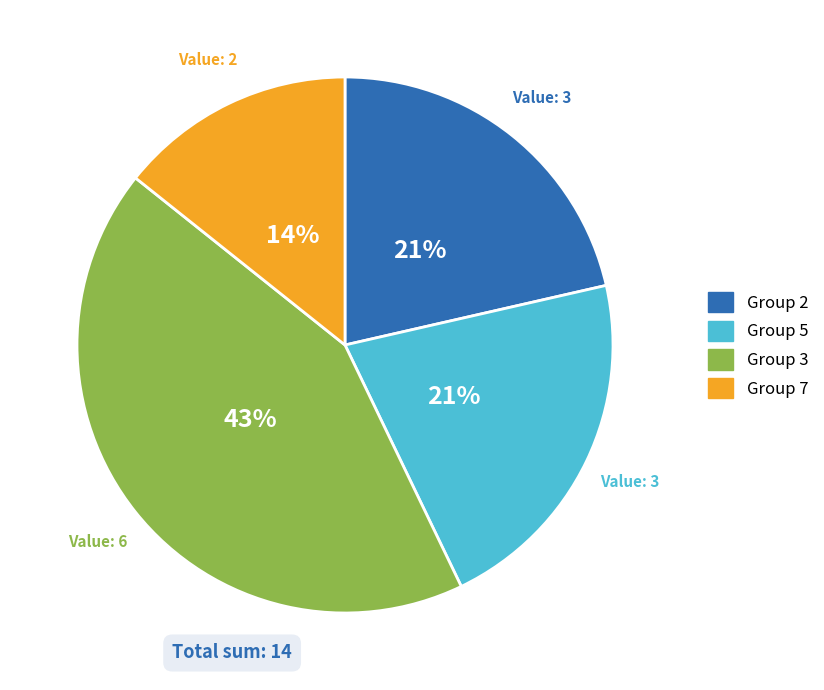

To the nearest percent, what is the average slice percentage?

25%